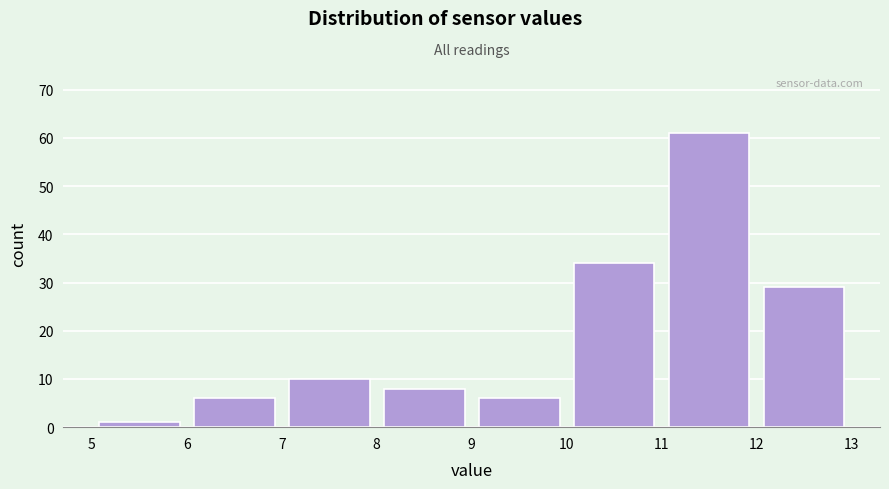

Reading left to right, transcribe this chart: for each bar, give the range it covers on the x-axis and its height. The values are not printed on the chart, so give them approximately, as read against the axis.

5 to 6: 1
6 to 7: 6
7 to 8: 10
8 to 9: 8
9 to 10: 6
10 to 11: 34
11 to 12: 61
12 to 13: 29